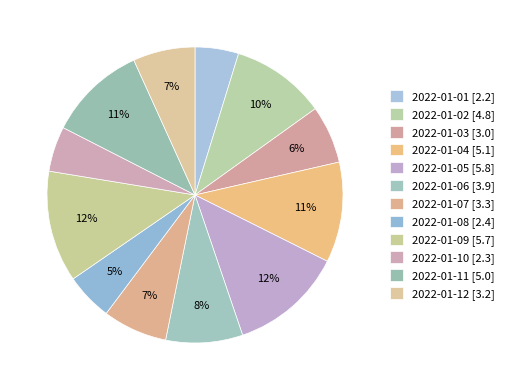

To the nearest percent, what percentage of the pie is 2022-01-05?

12%